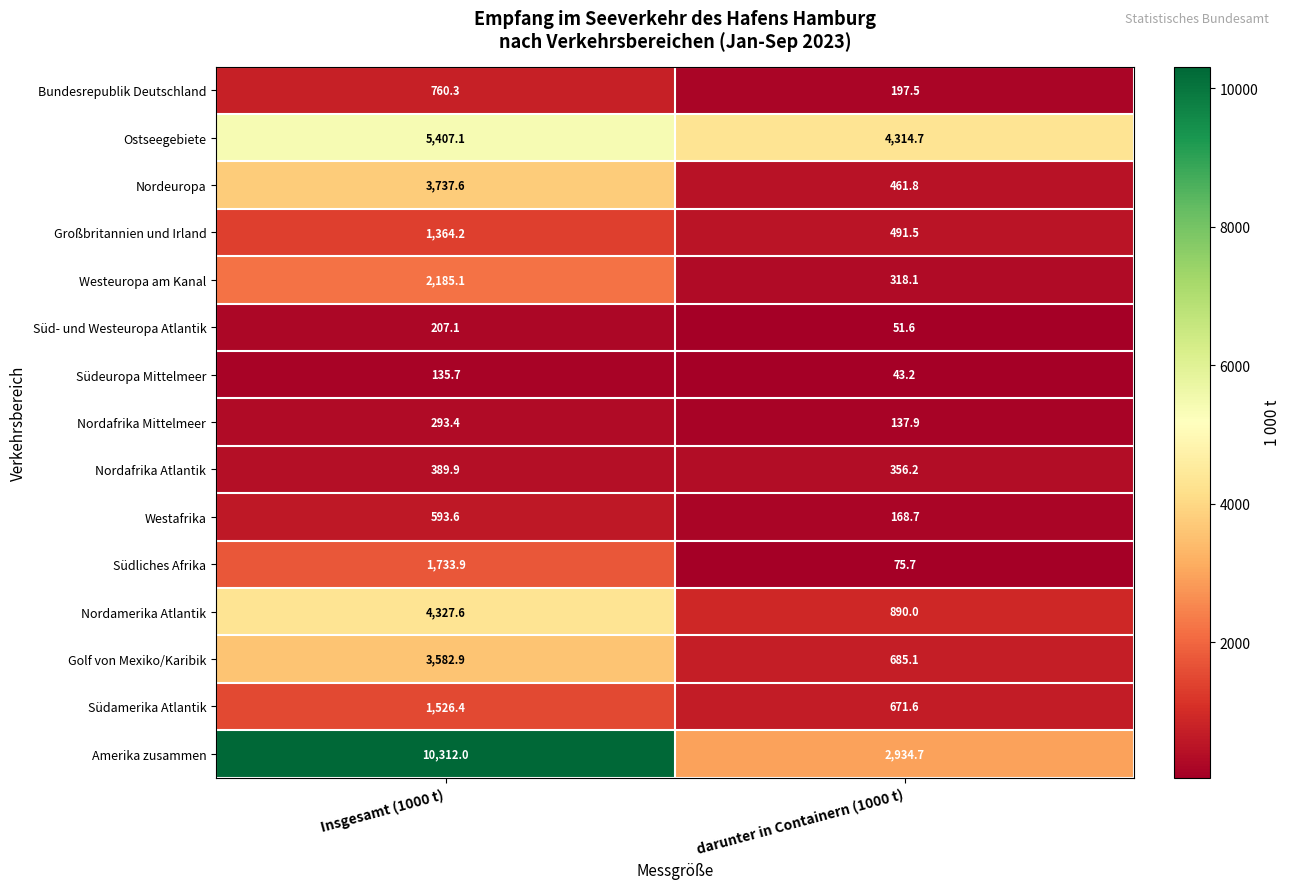

Which series has the widest spread of values?

Amerika zusammen